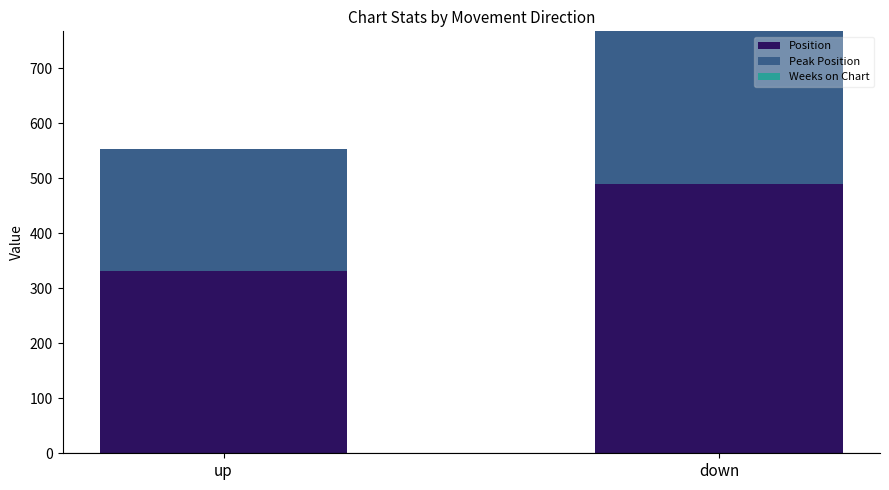

What is the minimum value for Position?

331